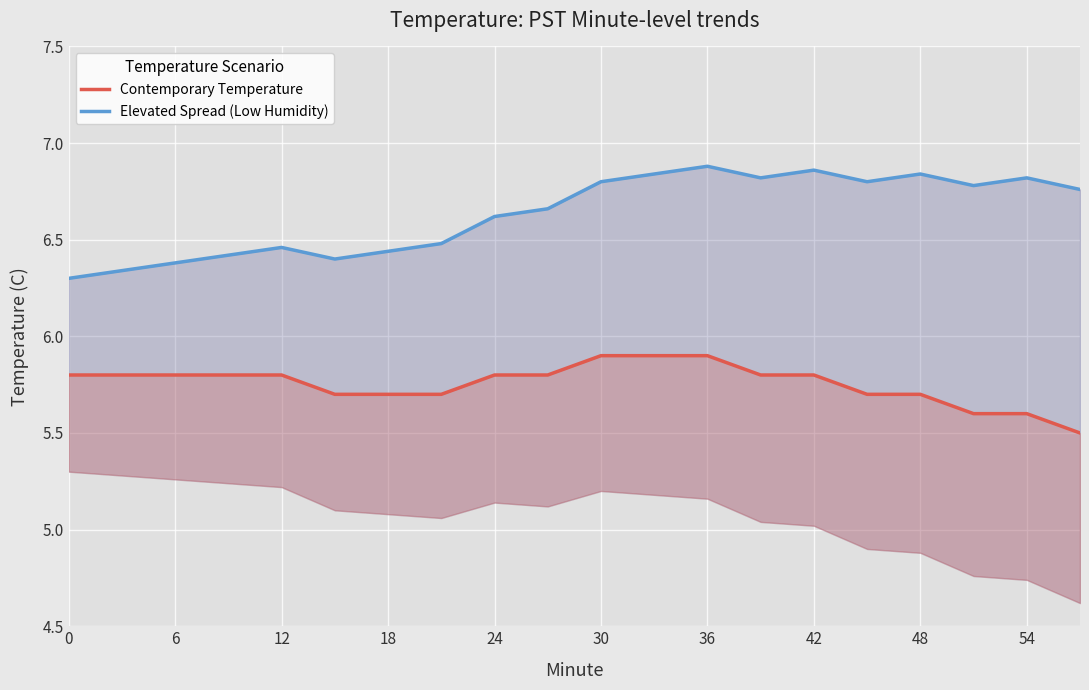

What is the difference between the maximum and minimum values in the Contemporary Temperature series?

0.4